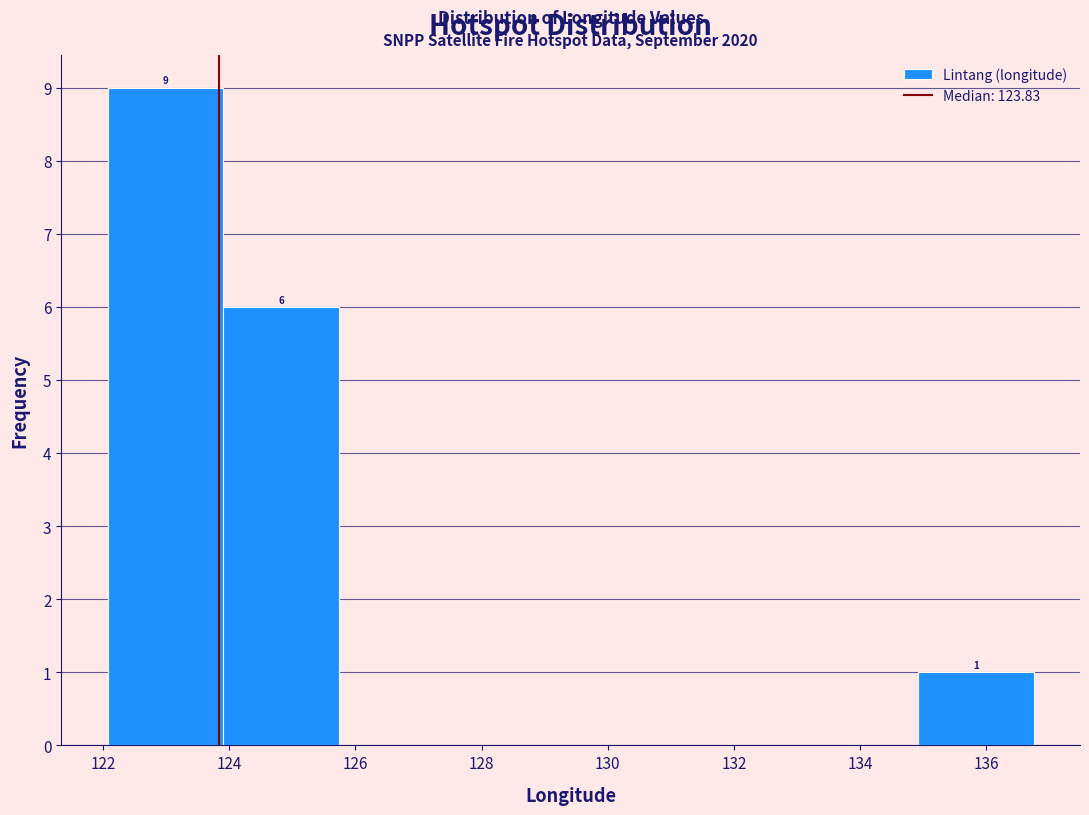

Which range on the x-axis has the tallest bar?

122.0 to 124.0